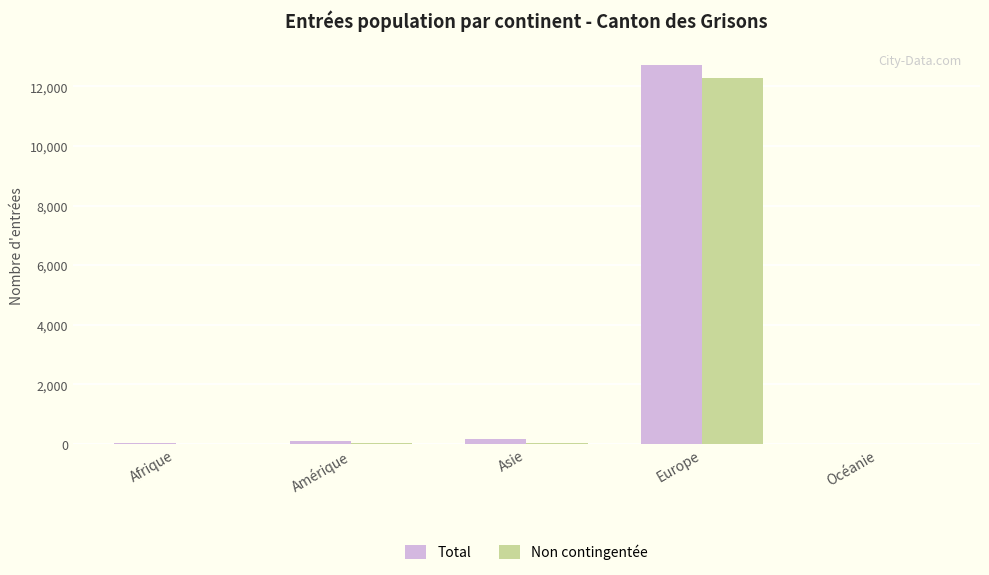

Which series has the largest range (max minus min)?

Total